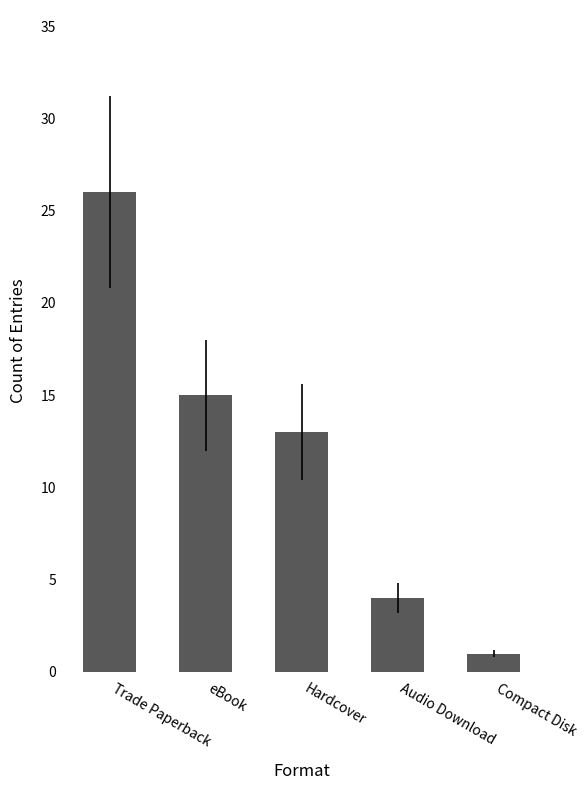

What position from the left is eBook?

2